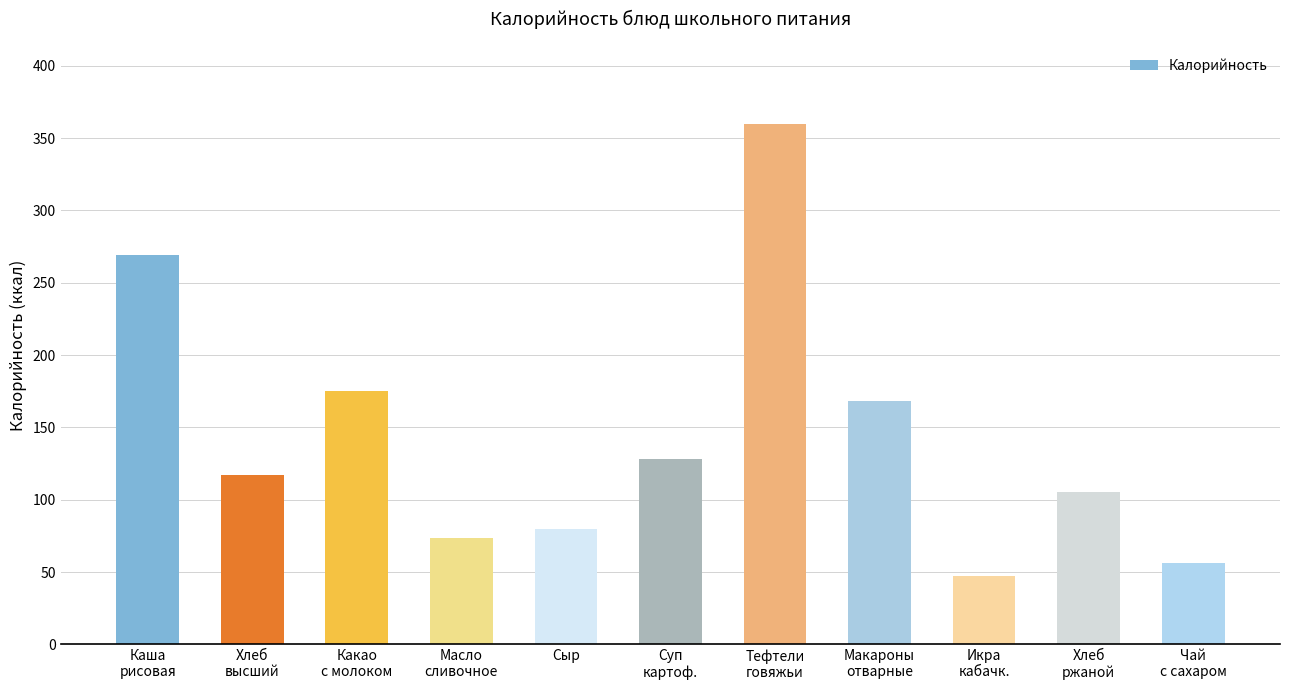

Is it true that the value at Хлеб
высший is 187.8?

False